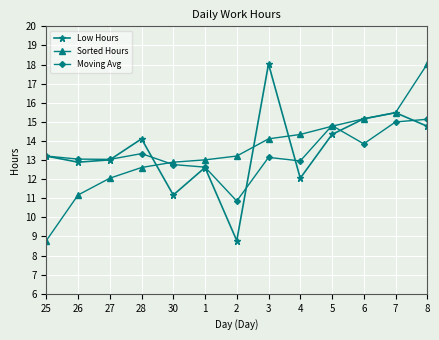

What is the total value across all series at 7?

46.0